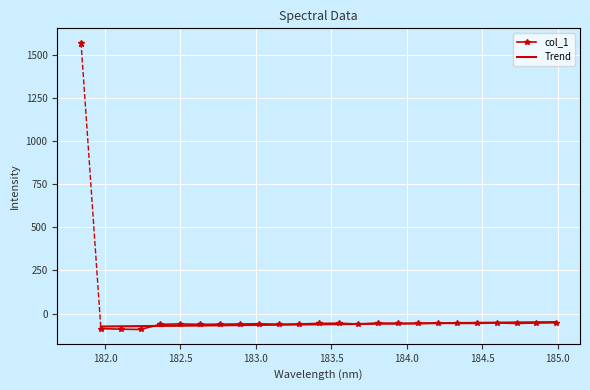

What is the maximum value shown in the chart?

-48.8